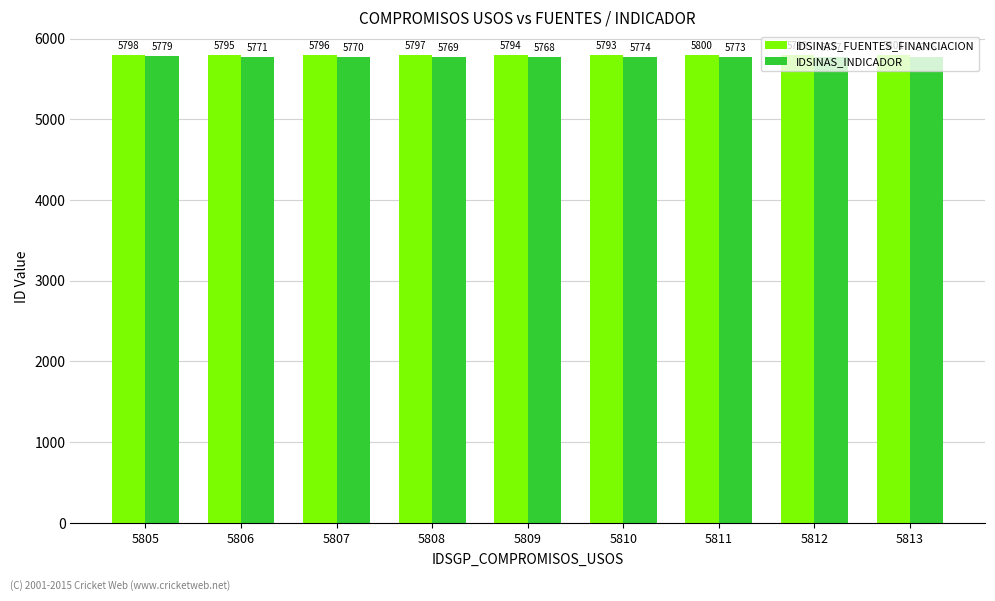

True or false: IDSINAS_INDICADOR has a value of 8510 at 5807.

False